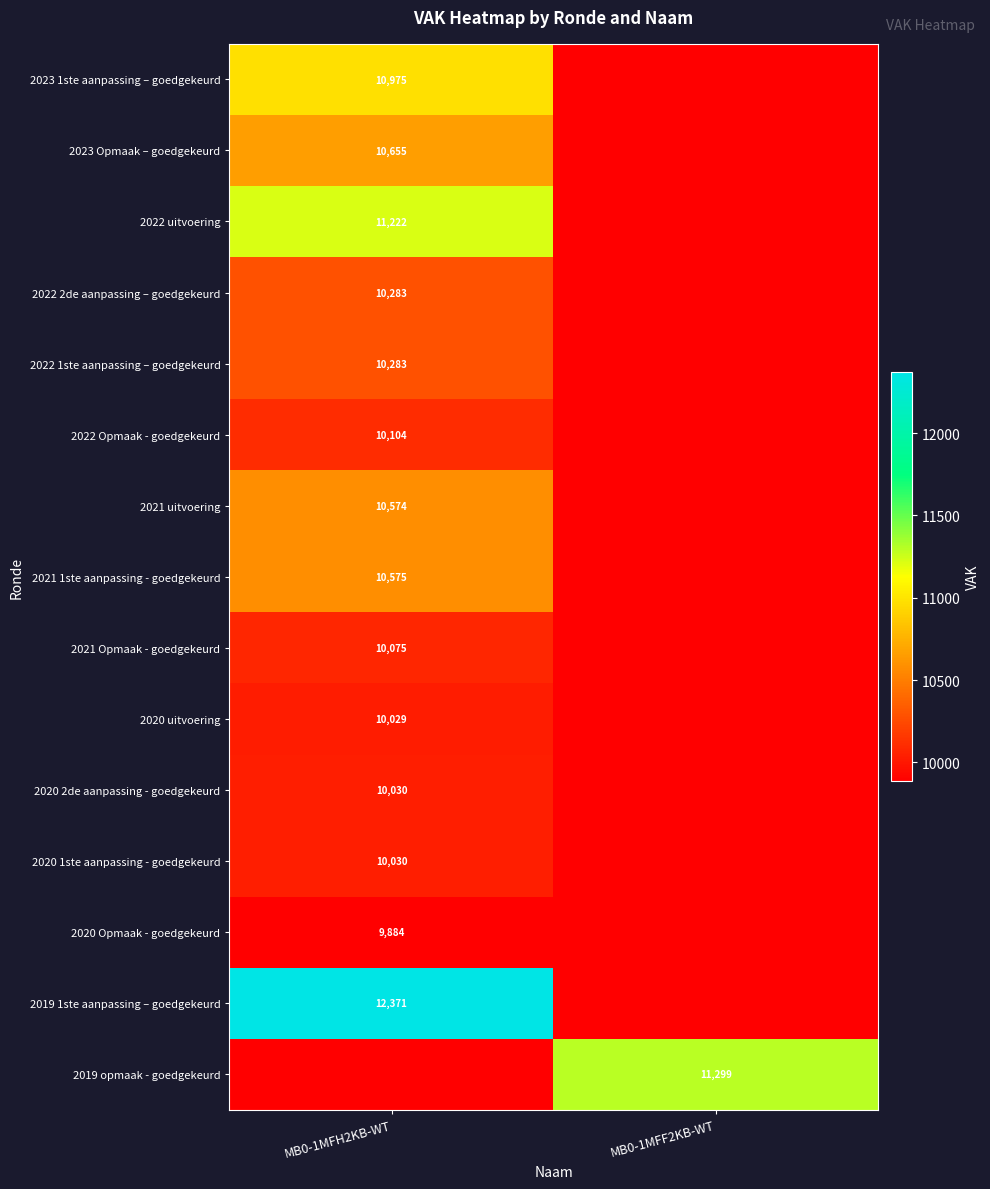

At which category is the sum across all series the highest?

MB0-1MFH2KB-WT